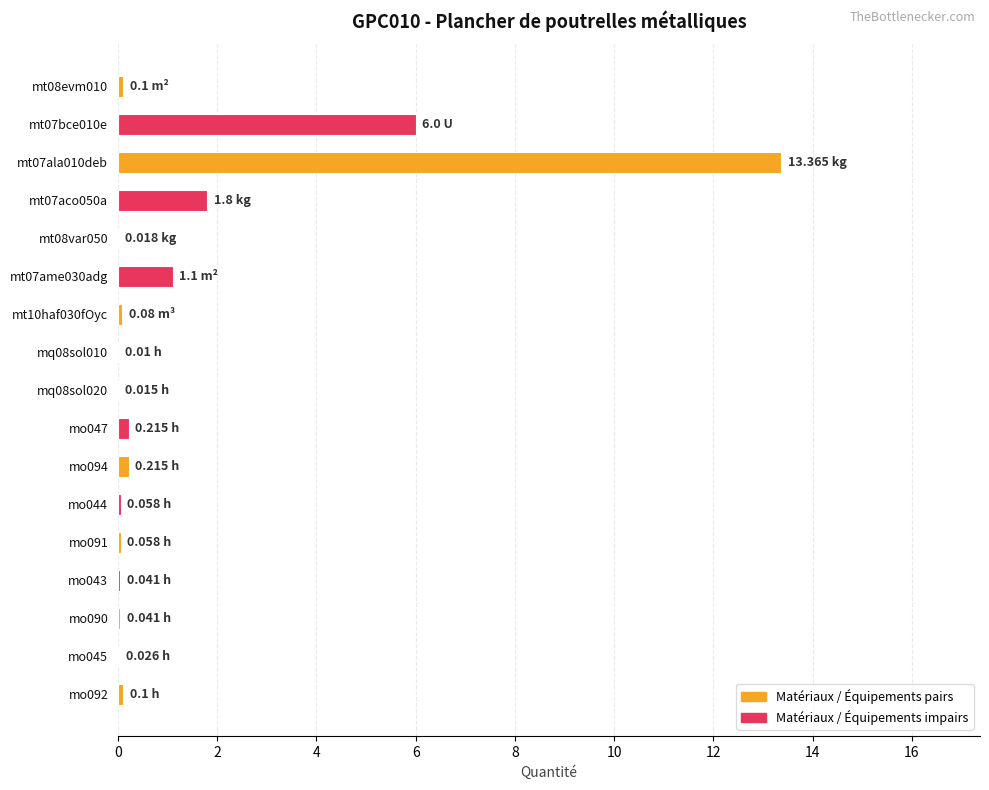

What is the sum of all values?

23.2